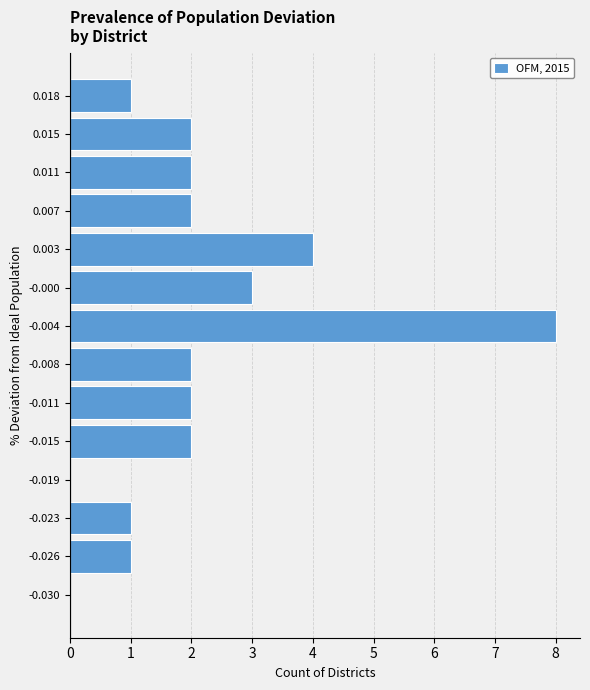

Reading top to bottom, extract all data points from this chart.

0.018=1	0.015=2	0.011=2	0.007=2	0.003=4	-0.000=3	-0.004=8	-0.008=2	-0.011=2	-0.015=2	-0.019=0	-0.023=1	-0.026=1	-0.030=0